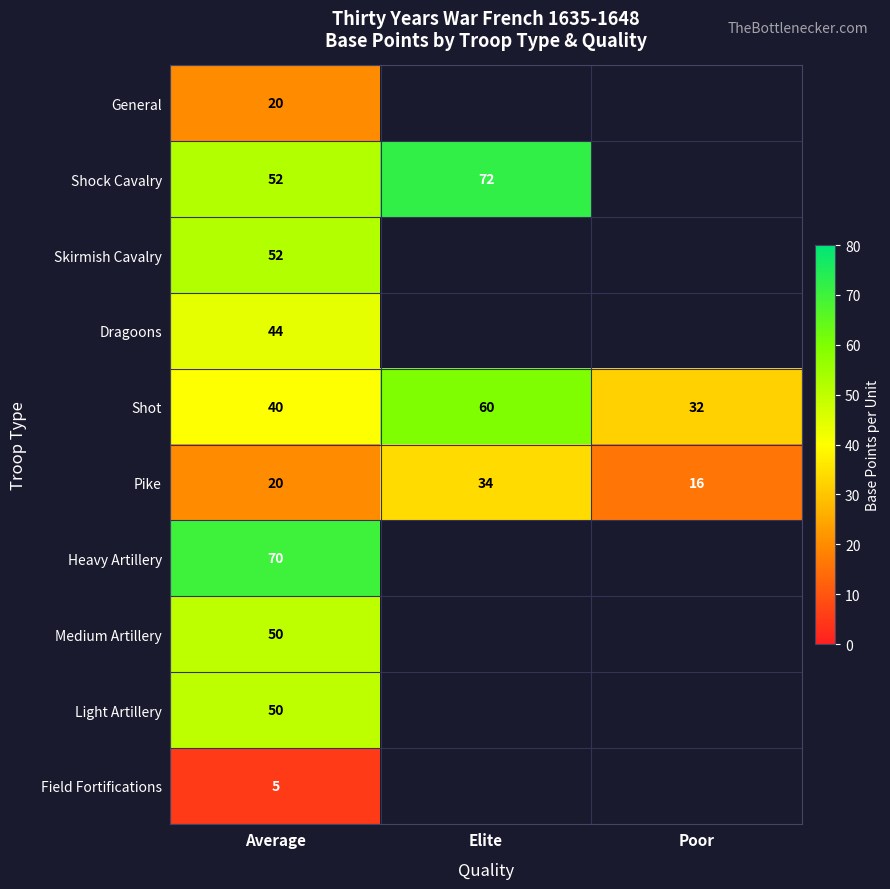

The Heavy Artillery series shows 70 at Average. True or false?

True